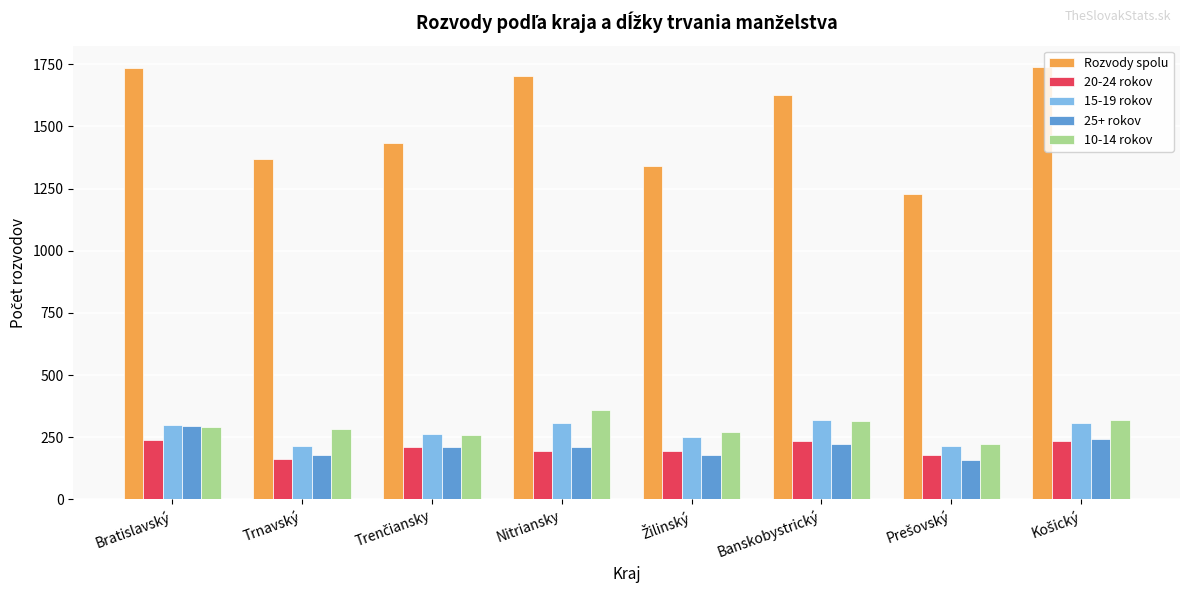

What is the label of the 5th bar from the right?

Nitriansky